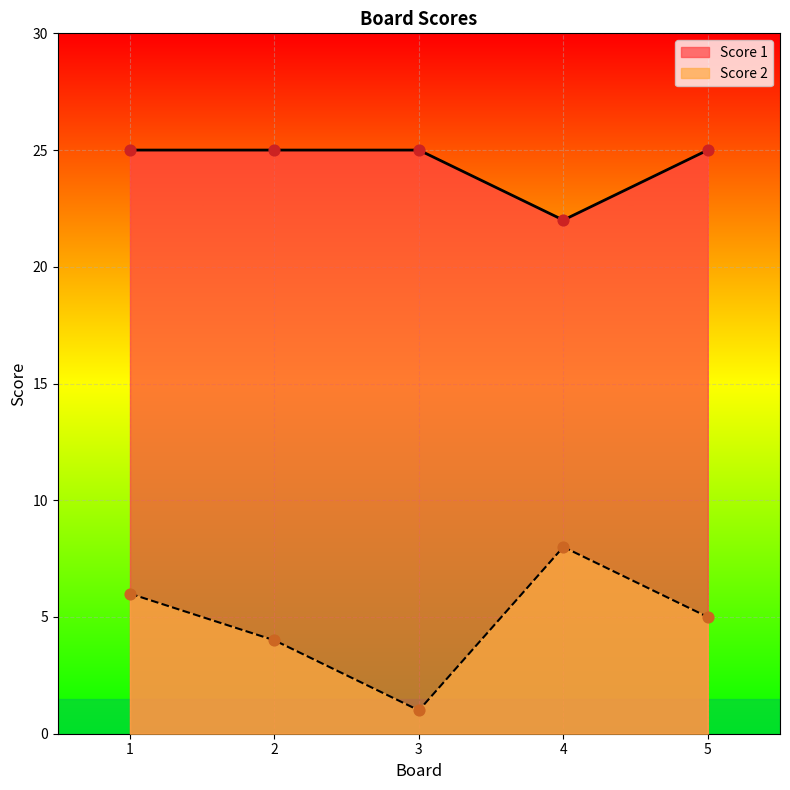

At which category is the sum across all series the highest?

1